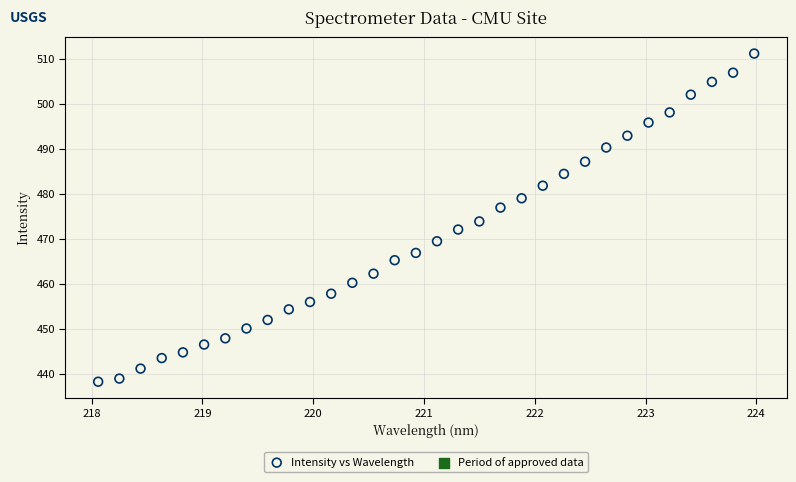

What is the range of X values (max minus min)?

5.9